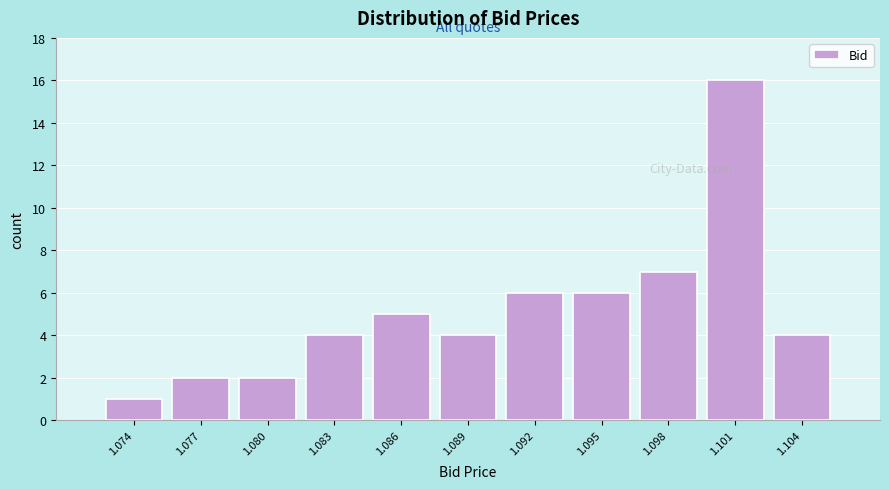

Reading left to right, list all the values displayed in this chart.

1.074=1	1.077=2	1.080=2	1.083=4	1.086=5	1.089=4	1.092=6	1.095=6	1.098=7	1.101=16	1.104=4